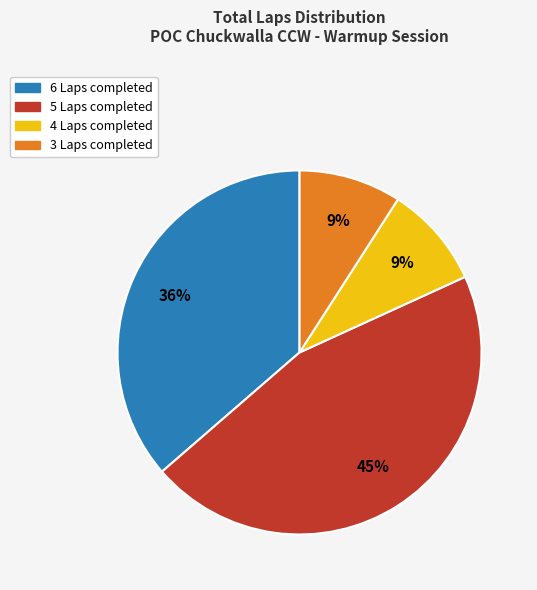

Is there any slice that represents more than half of the pie?

No